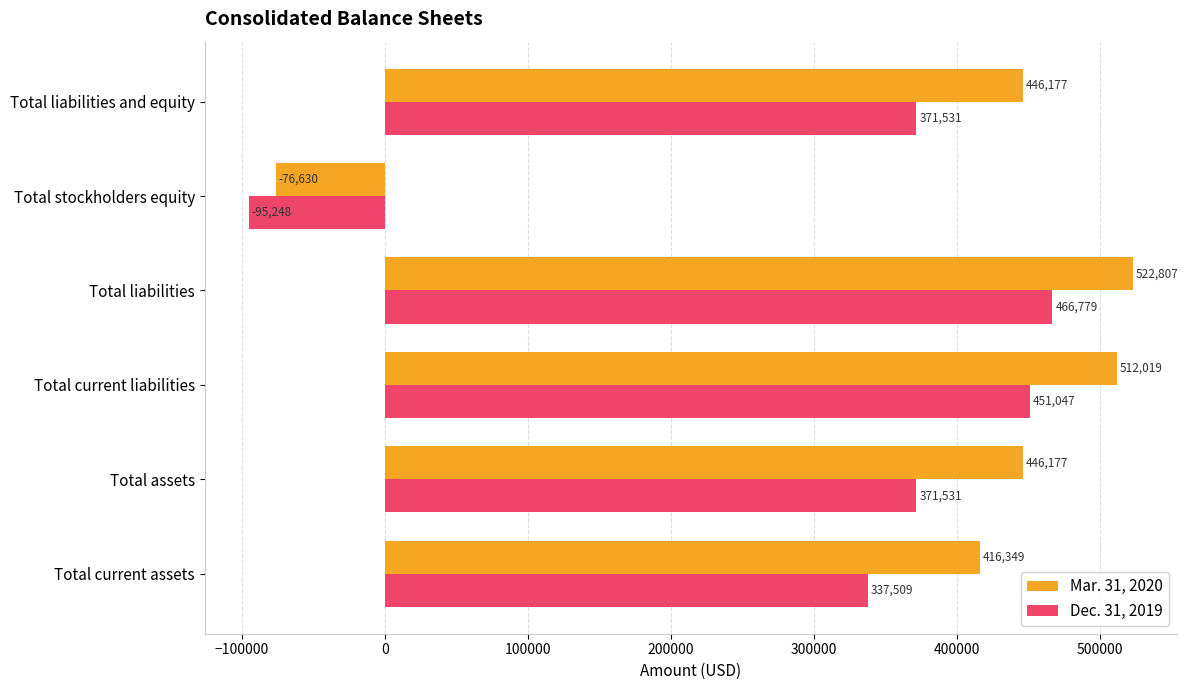

The Dec. 31, 2019 series shows -95248 at Total stockholders equity. True or false?

True